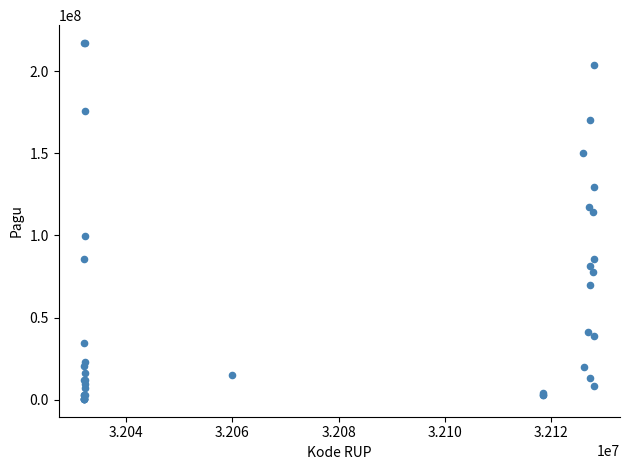

What Y value in the scatter plot is closest to 108830000?

114296000